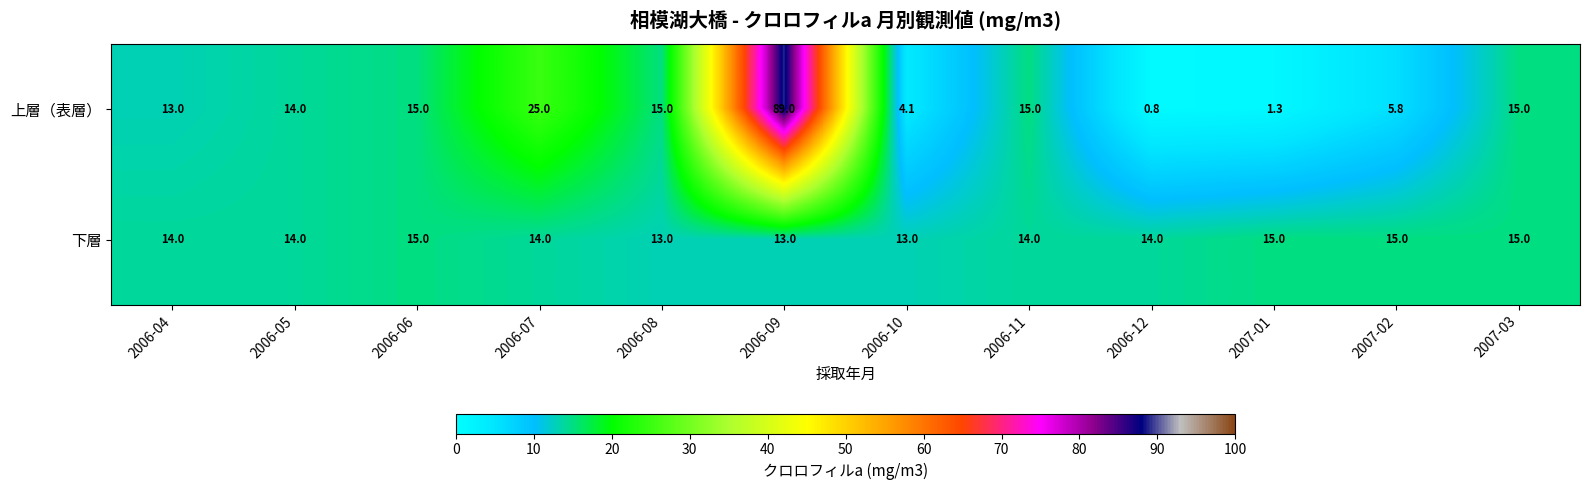

What is the difference between the maximum and minimum values in the 上層（表層） series?

88.2